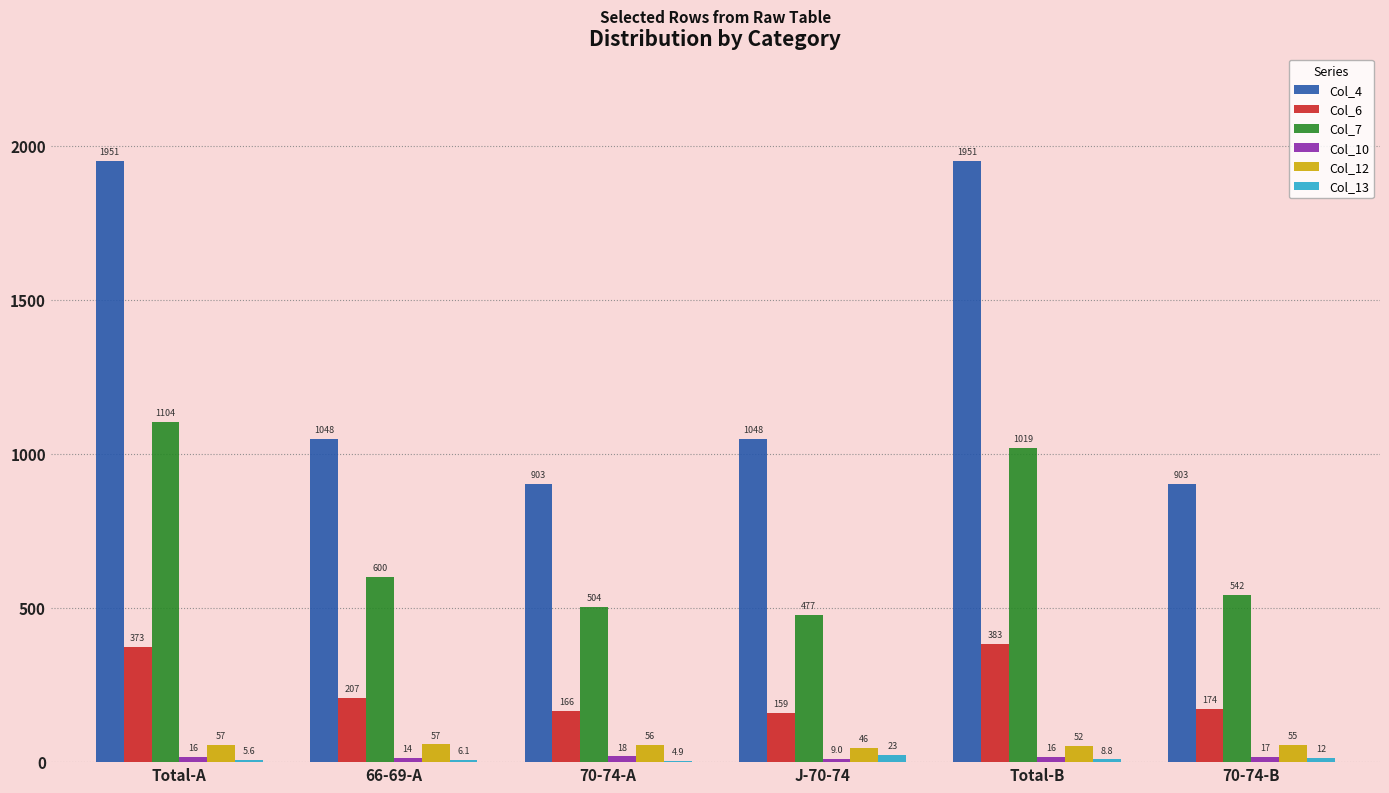

Between 66-69-A and J-70-74, which series saw the biggest shift?

Col_7